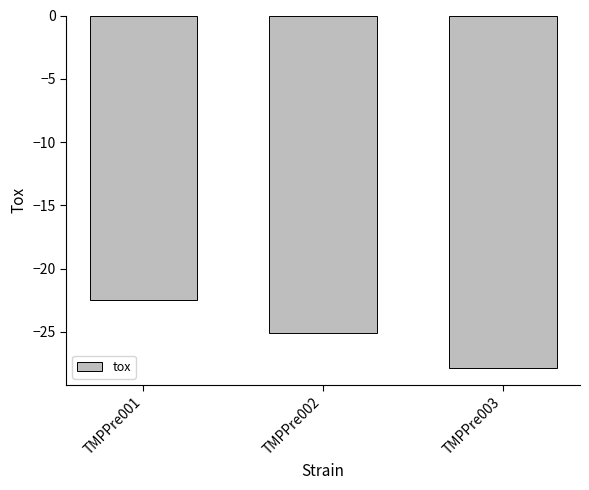

Which label corresponds to the largest value in the chart?

TMPPre001